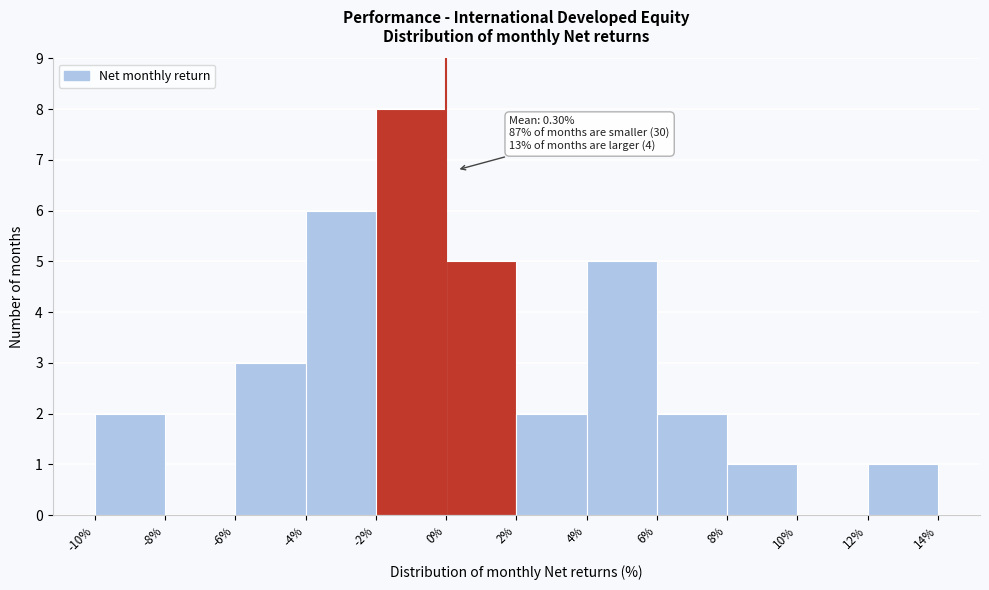

Over which range of the x-axis is the bar tallest?

-2% to 0%